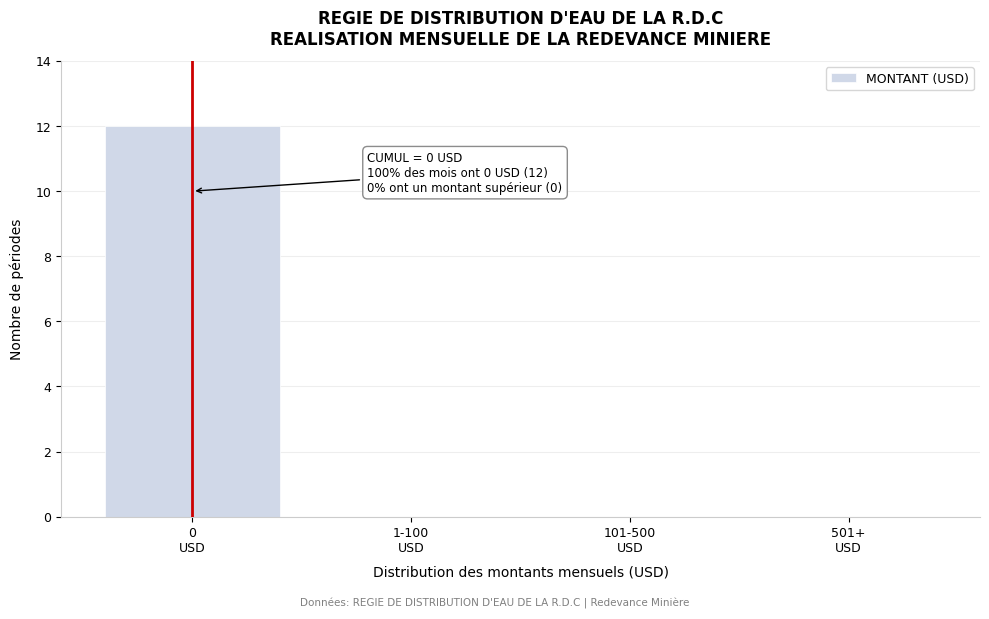

What is the maximum value shown in the chart?

12